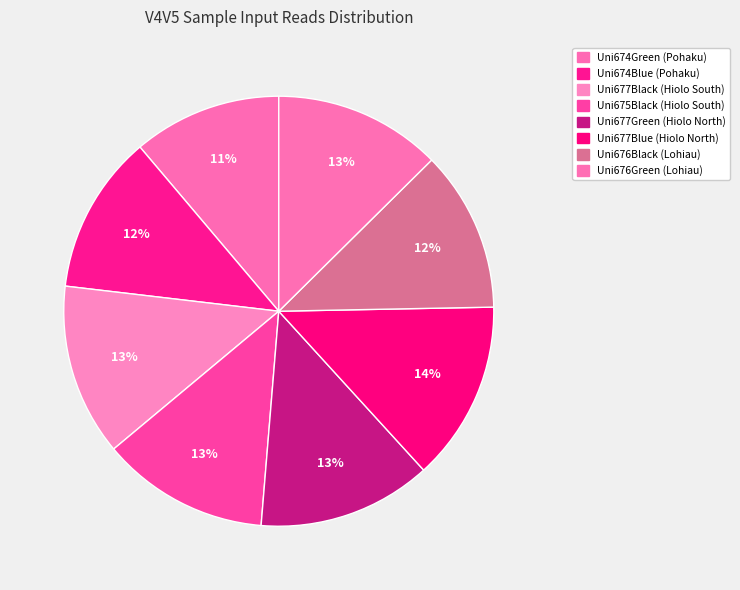

To the nearest percent, what is the average slice percentage?

12%